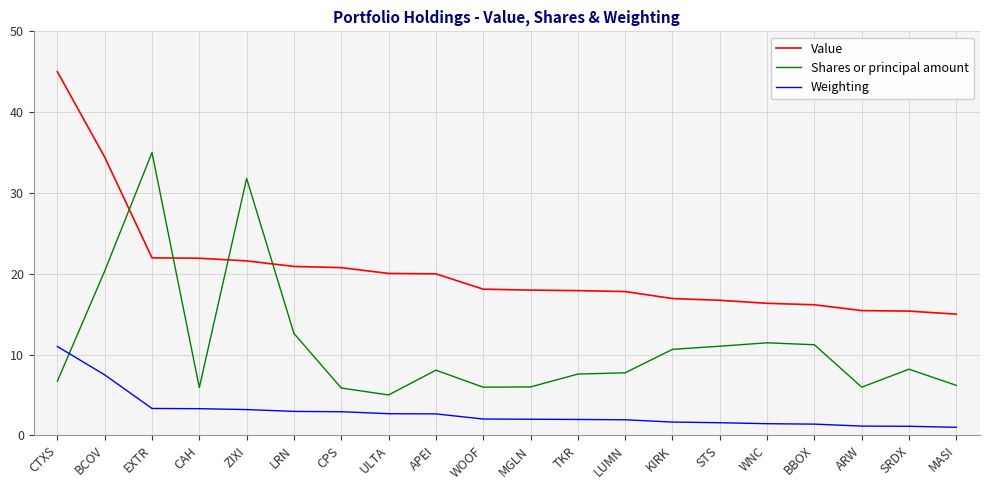

The value of Weighting at CTXS is 5.4. True or false?

False